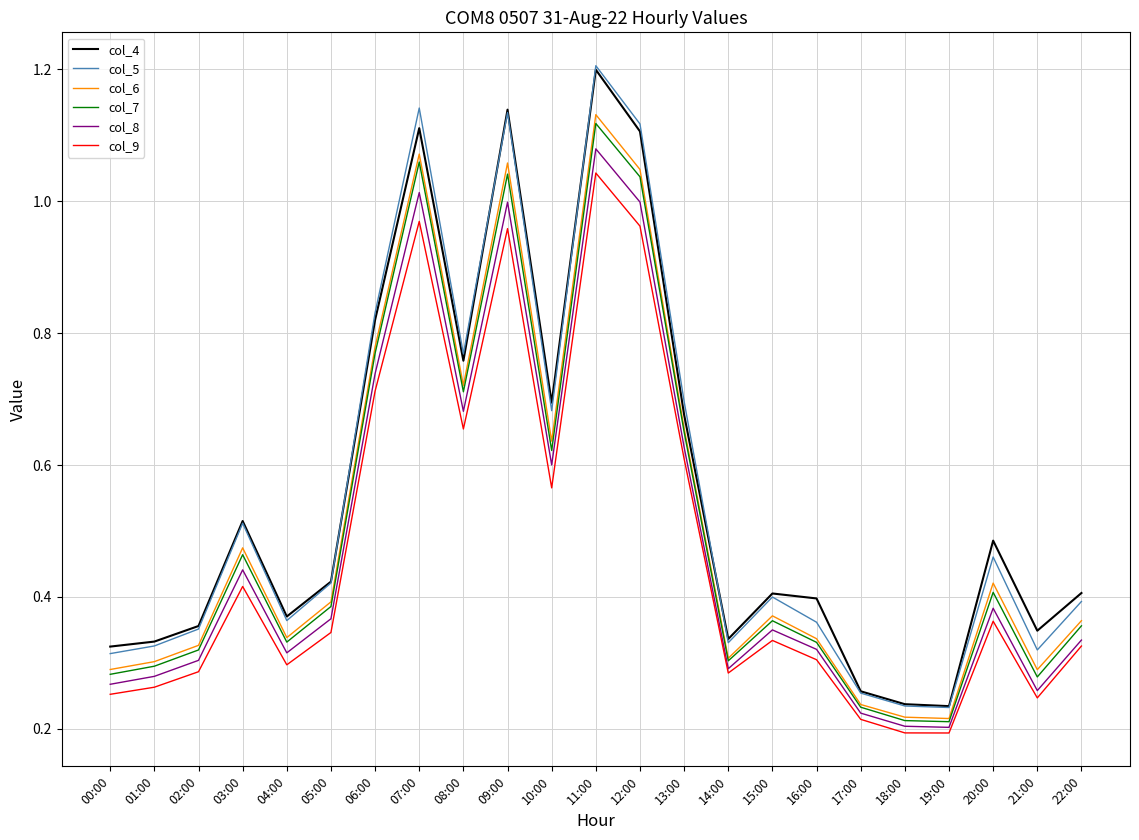

How many lines are shown in the chart?

6